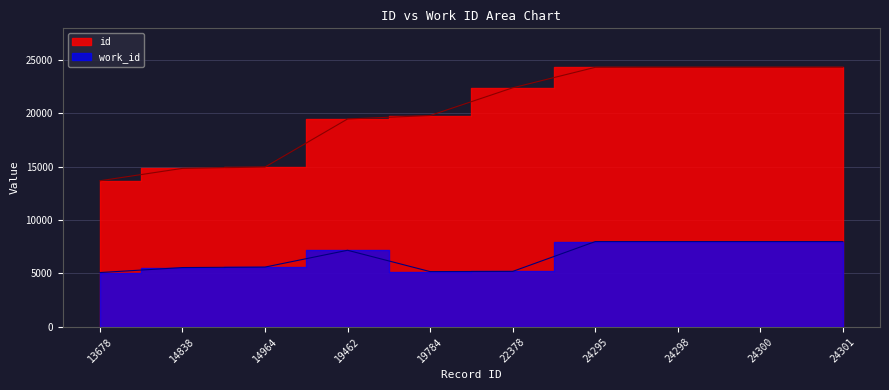

What are all the series names shown in the legend?

work_id, id